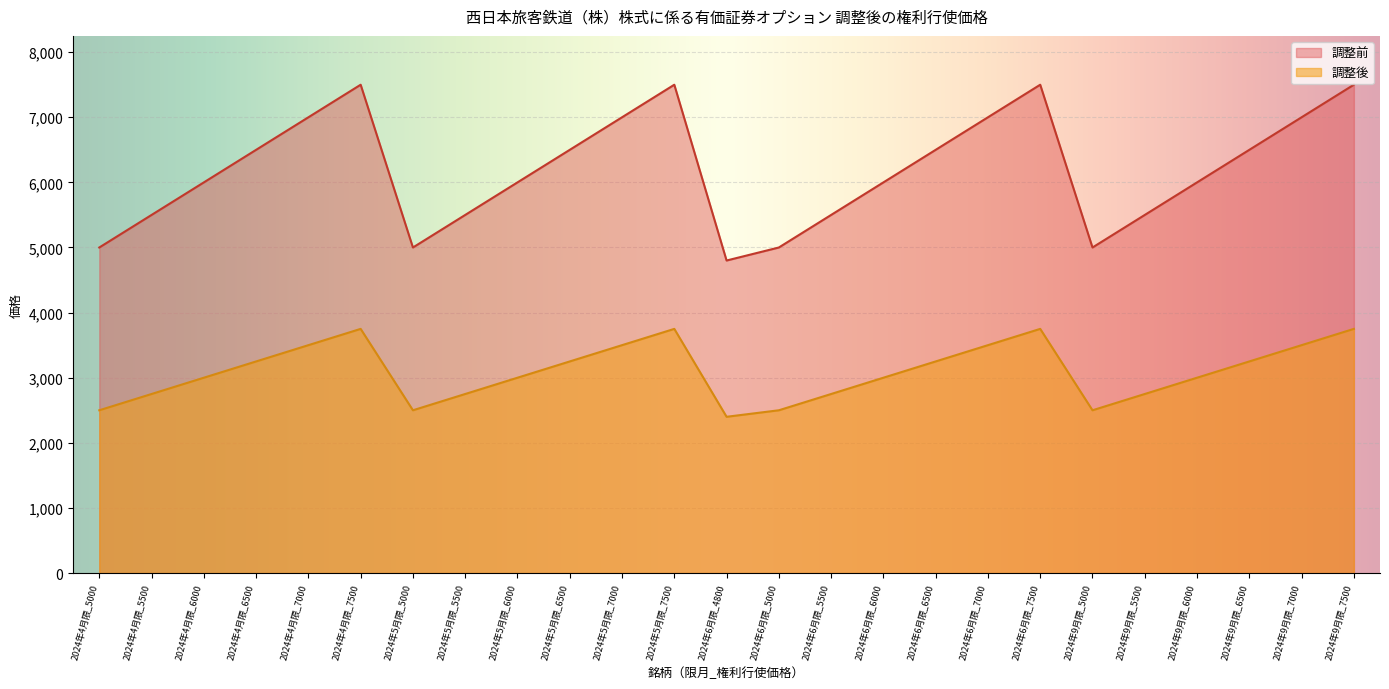

What position from the left is 2024年6月限_5500?

15